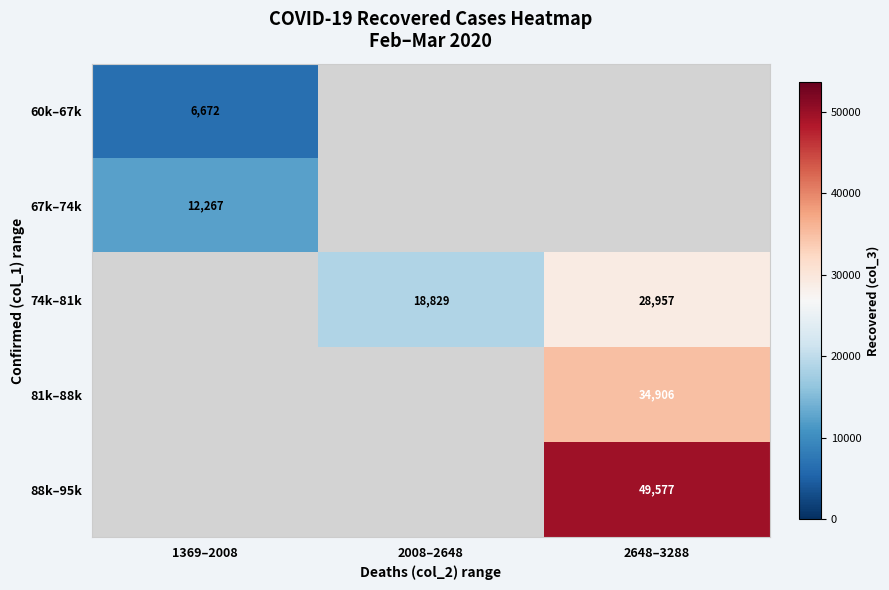

At how many categories does at least one series exceed 10398?

3